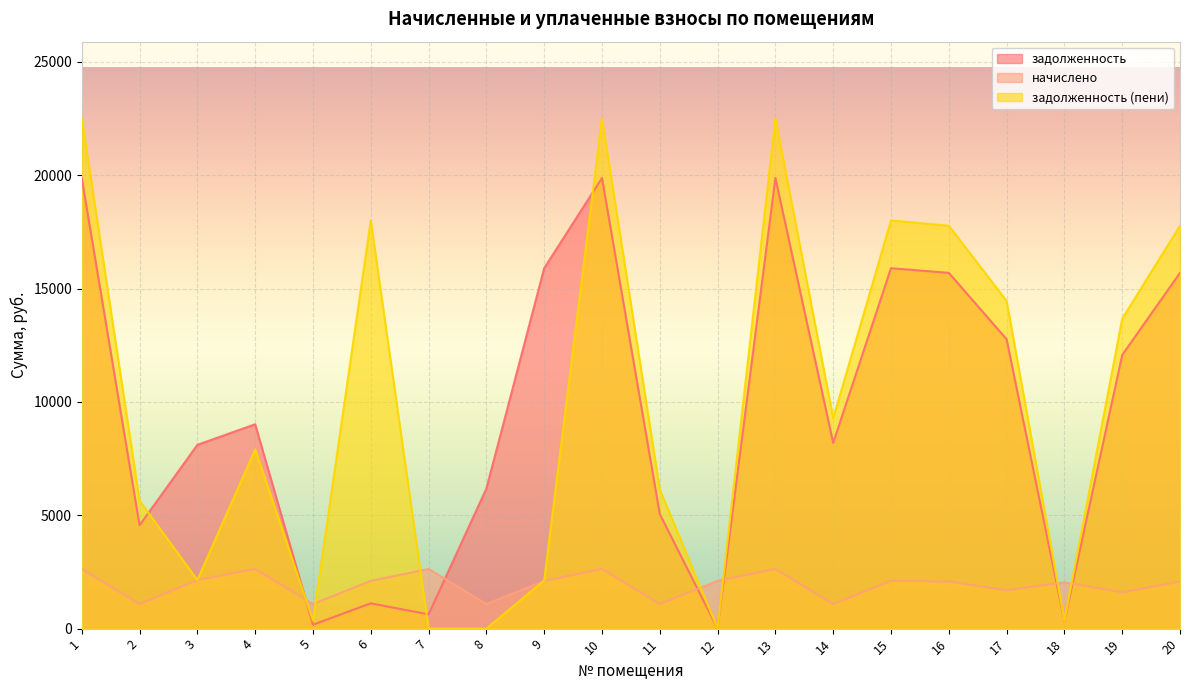

What is the difference between the maximum and minimum values in the начислено series?

1547.9